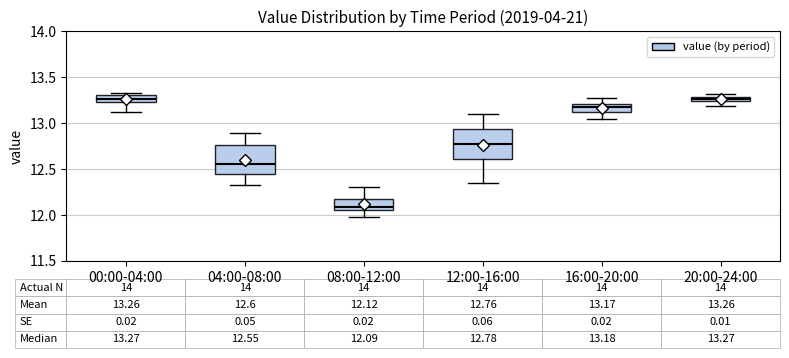

Which box's median line is the lowest?

08:00-12:00